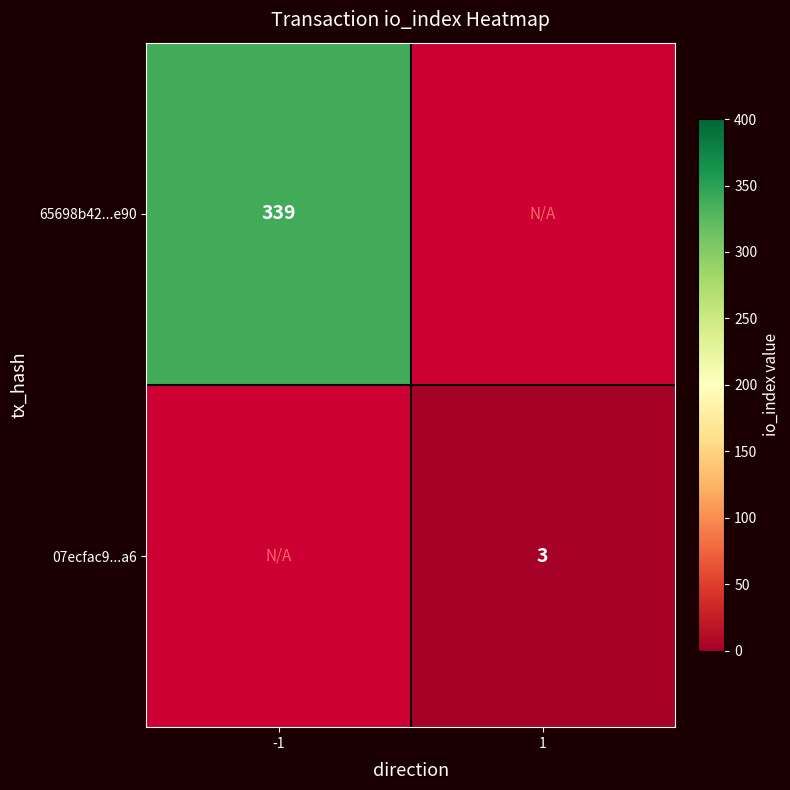

Is the value of 65698b42...e90 at -1 greater than the value of 07ecfac9...a6 at 1?

Yes